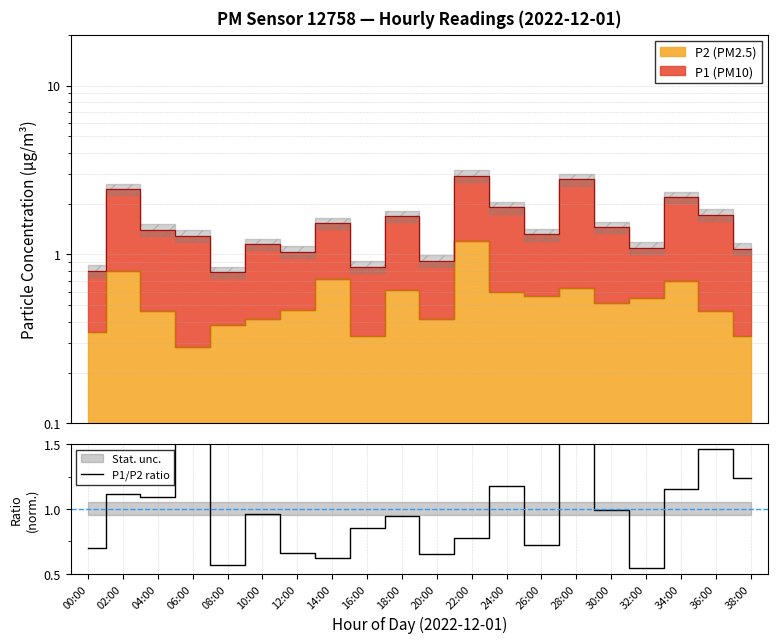

What position from the right is 12:00?

14